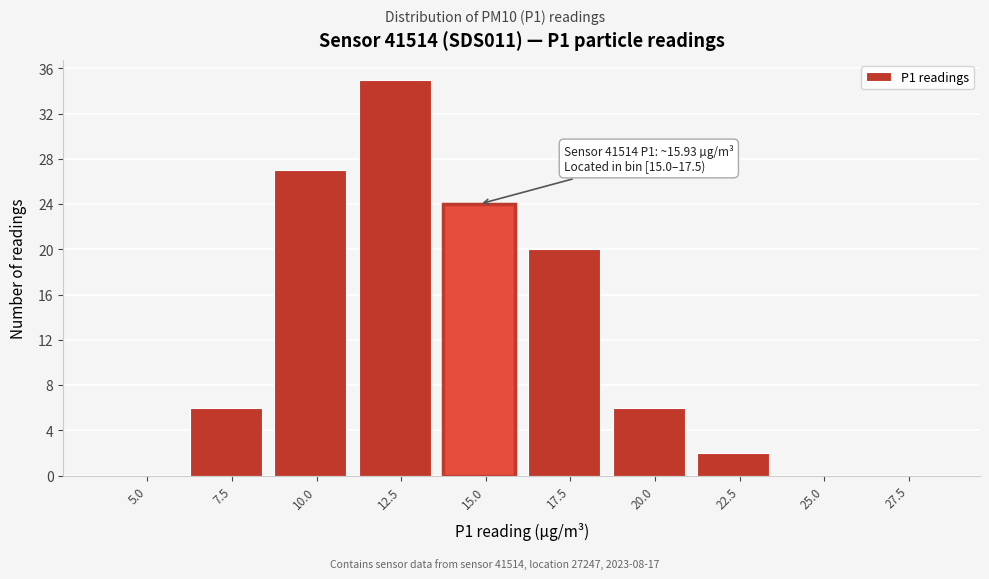

Reading right to left, extract all data points from this chart.

27.5=0	25.0=0	22.5=2	20.0=6	17.5=20	15.0=24	12.5=35	10.0=27	7.5=6	5.0=0